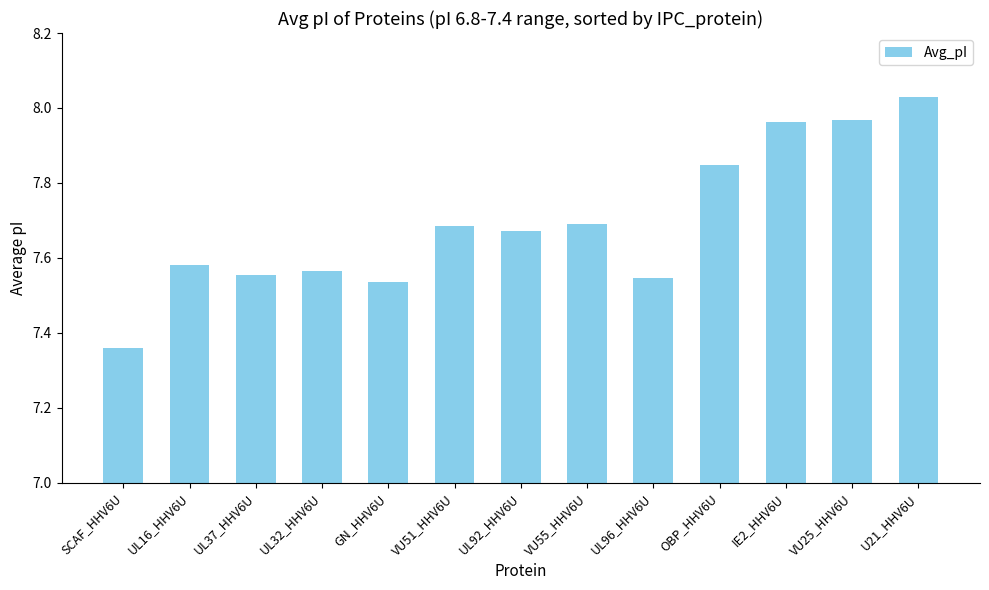

What is the sum of all values?

100.0